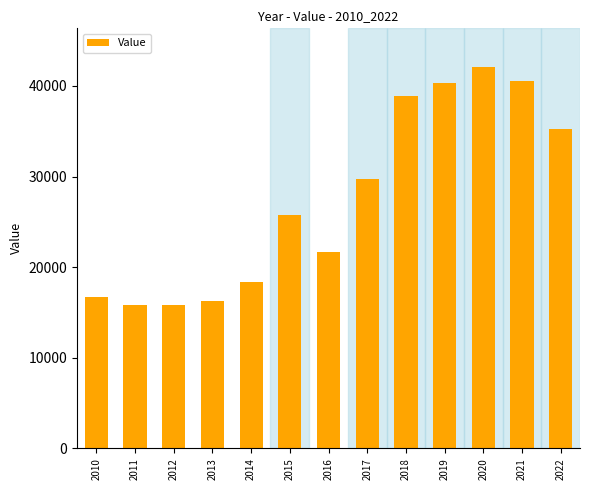

What is the difference between the second highest and minimum values?

24726.2